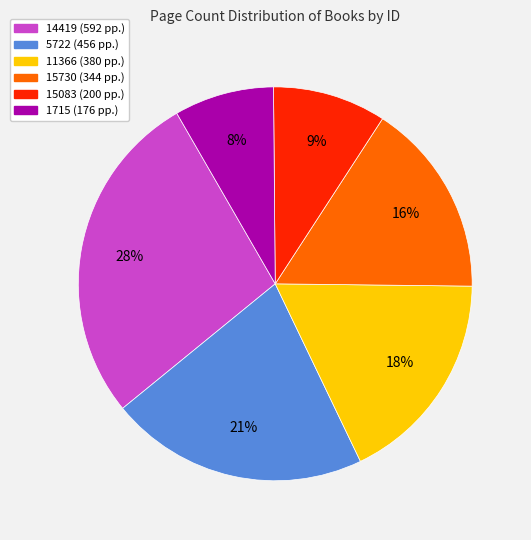

To the nearest percent, what portion does 15730 represent?

16%